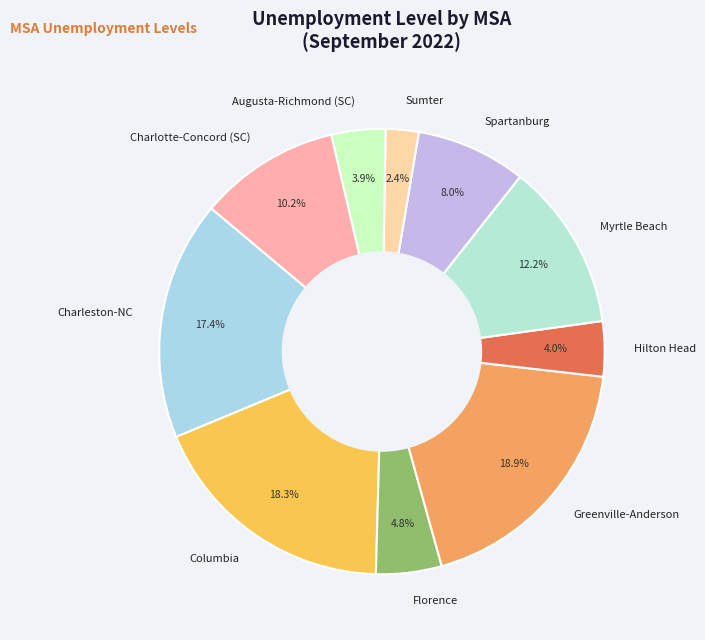

Does Charlotte-Concord (SC) represent more than half of the total?

No